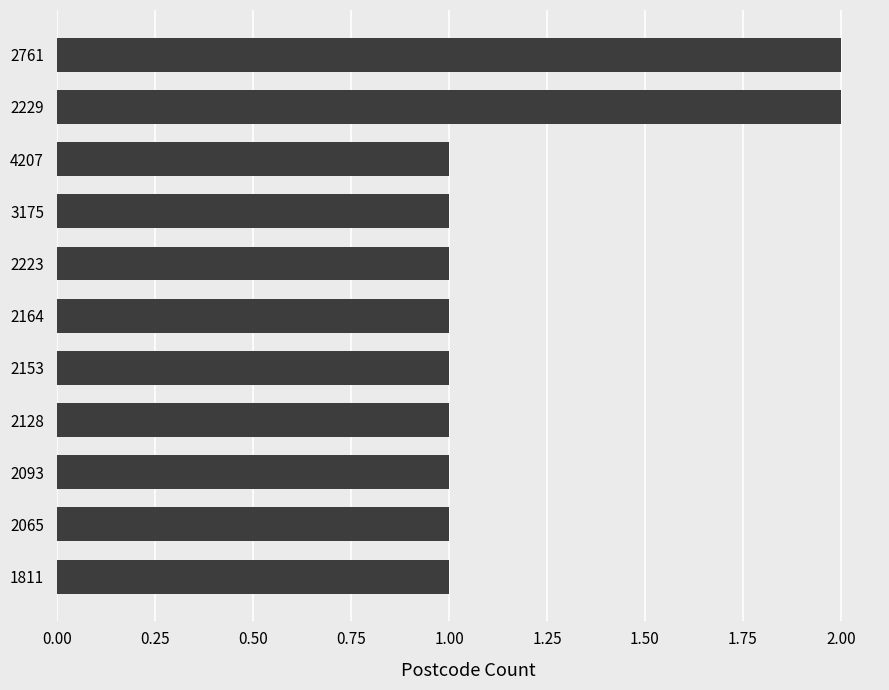

What is the sum of all values?

13